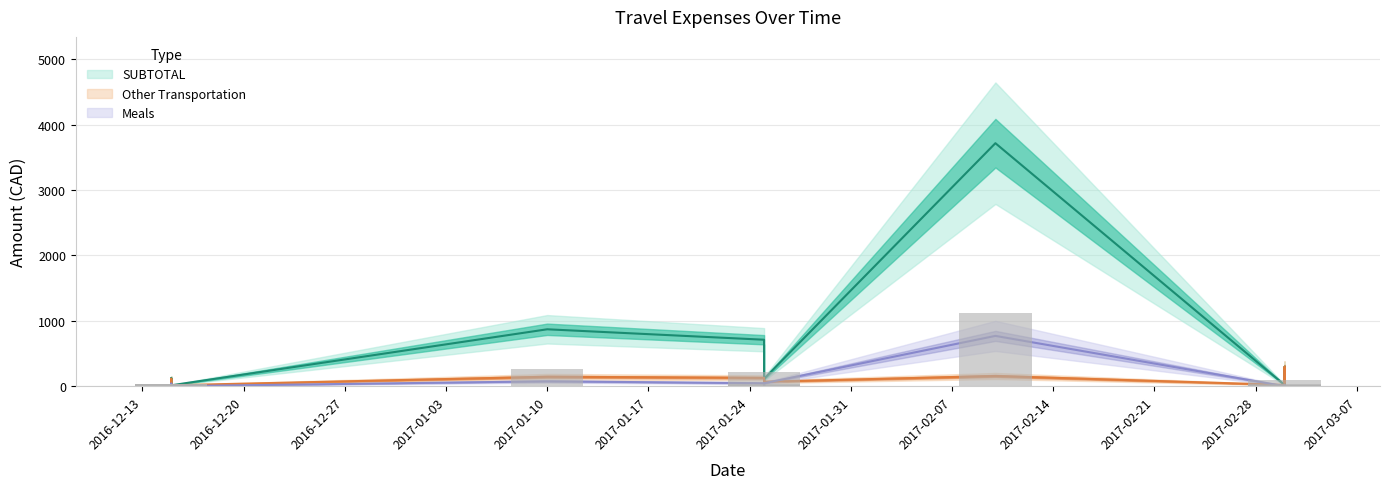

List the labels in order of Other Transportation value, smallest first.

2016-12-15, 2016-12-15, 2017-03-02, 2016-12-15, 2017-03-02, 2017-01-25, 2017-03-02, 2017-03-02, 2017-01-25, 2016-12-15, 2017-01-25, 2017-01-10, 2017-02-10, 2017-03-02